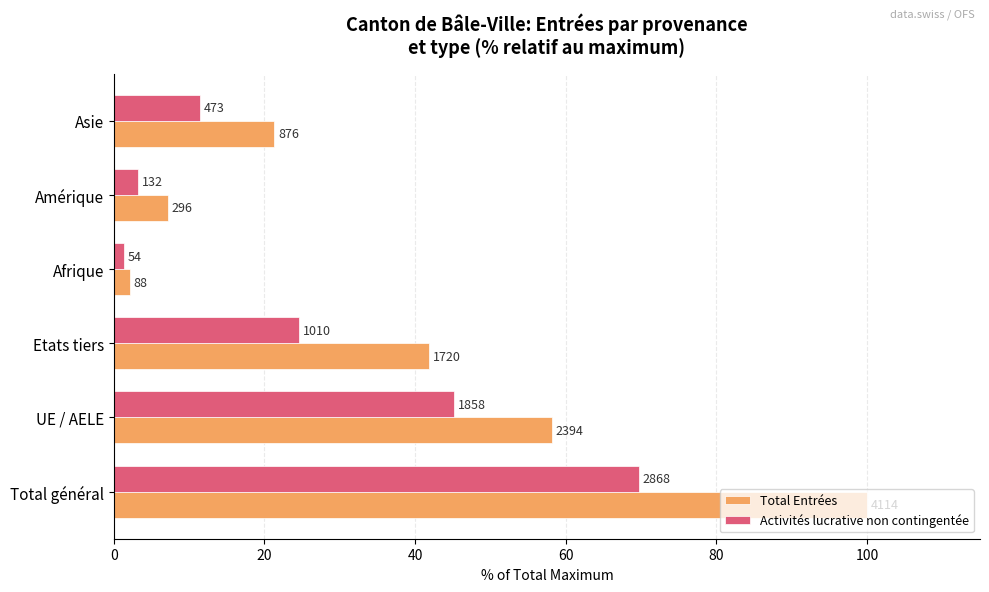

What are all the series names shown in the legend?

Total Entrées, Activités lucrative non contingentée